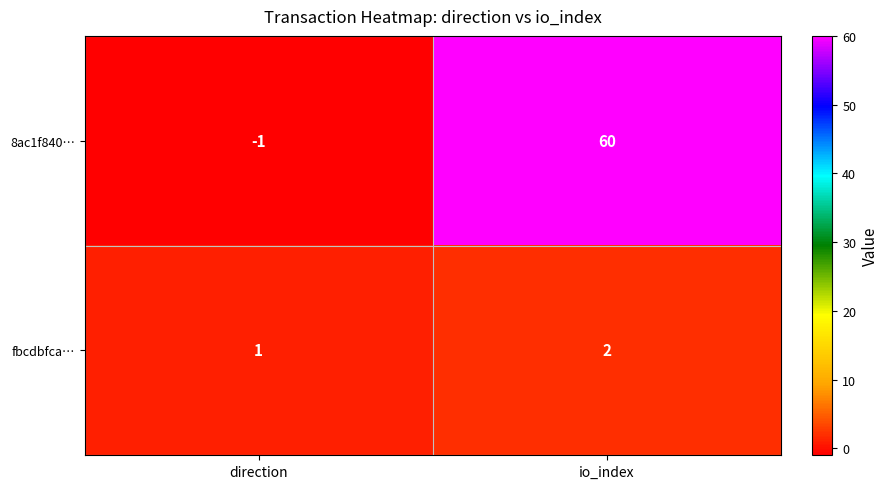

Which label corresponds to the smallest value in the chart?

direction